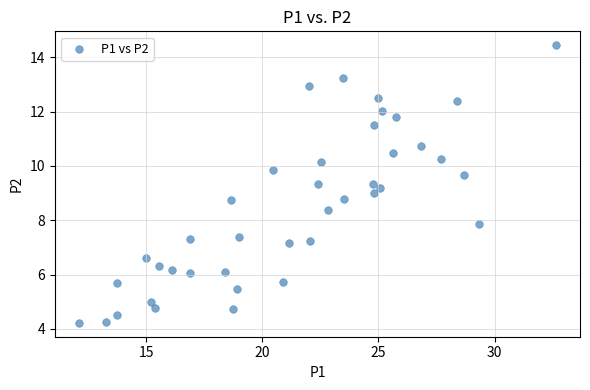

What is the range of X values (max minus min)?

20.5